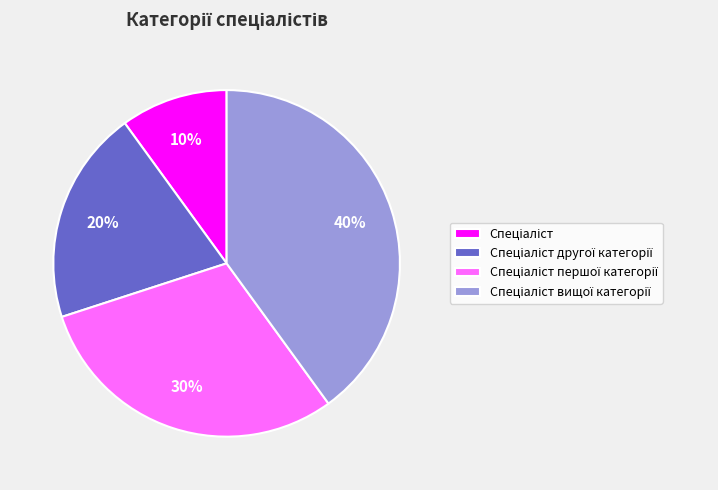

Count the number of slices in the pie.

4